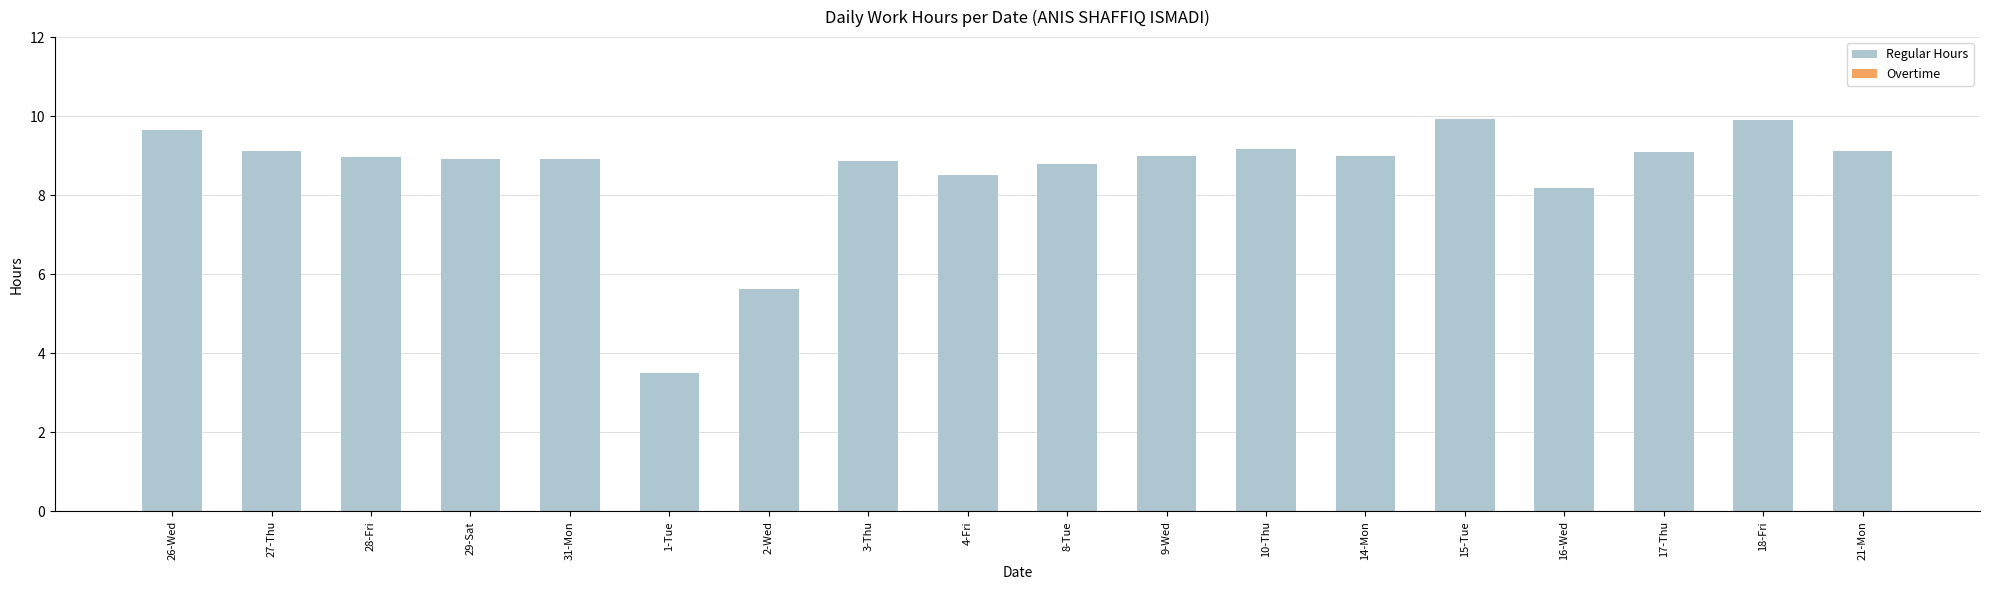

What is the label of the 6th bar from the left?

1-Tue